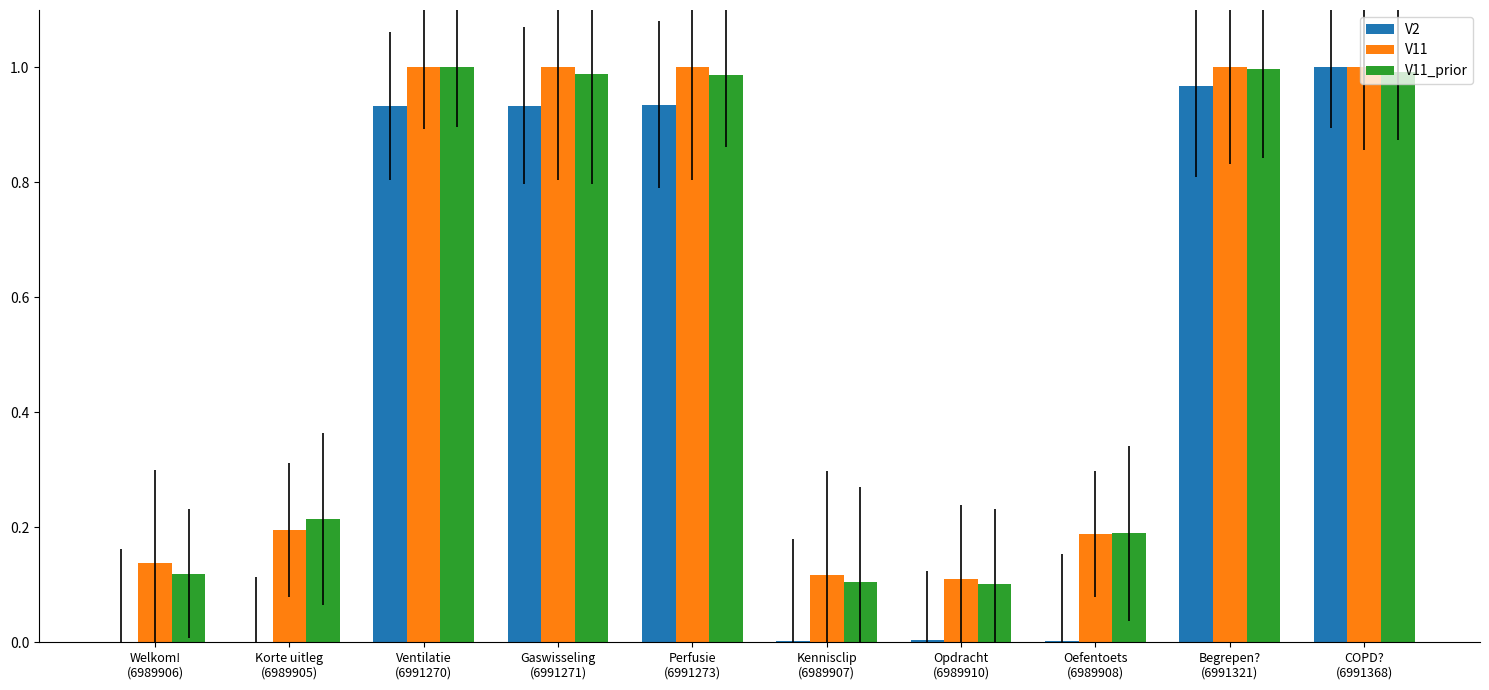

How many groups of bars are there?

10